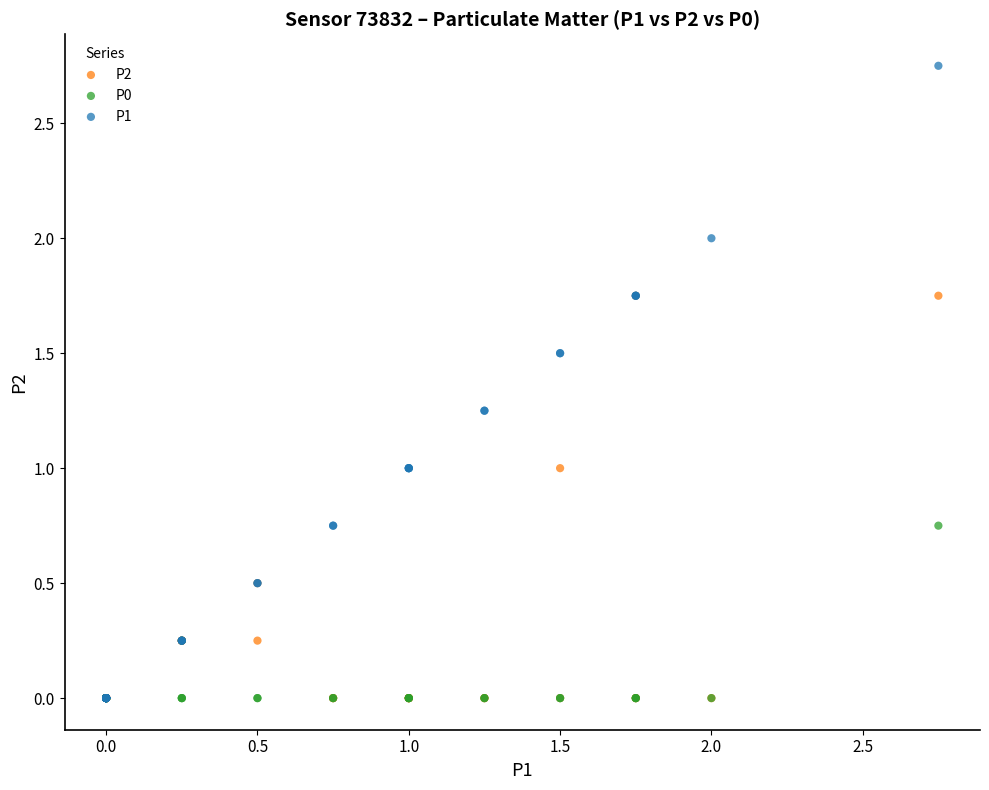

What are all the series names shown in the legend?

P2, P0, P1